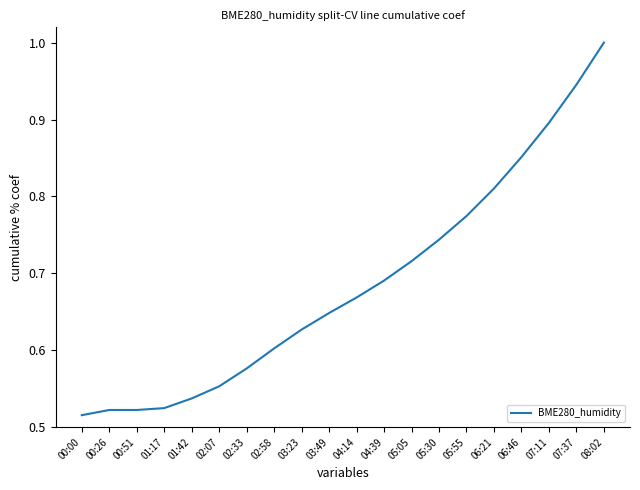

What is the greatest value displayed?

1.0